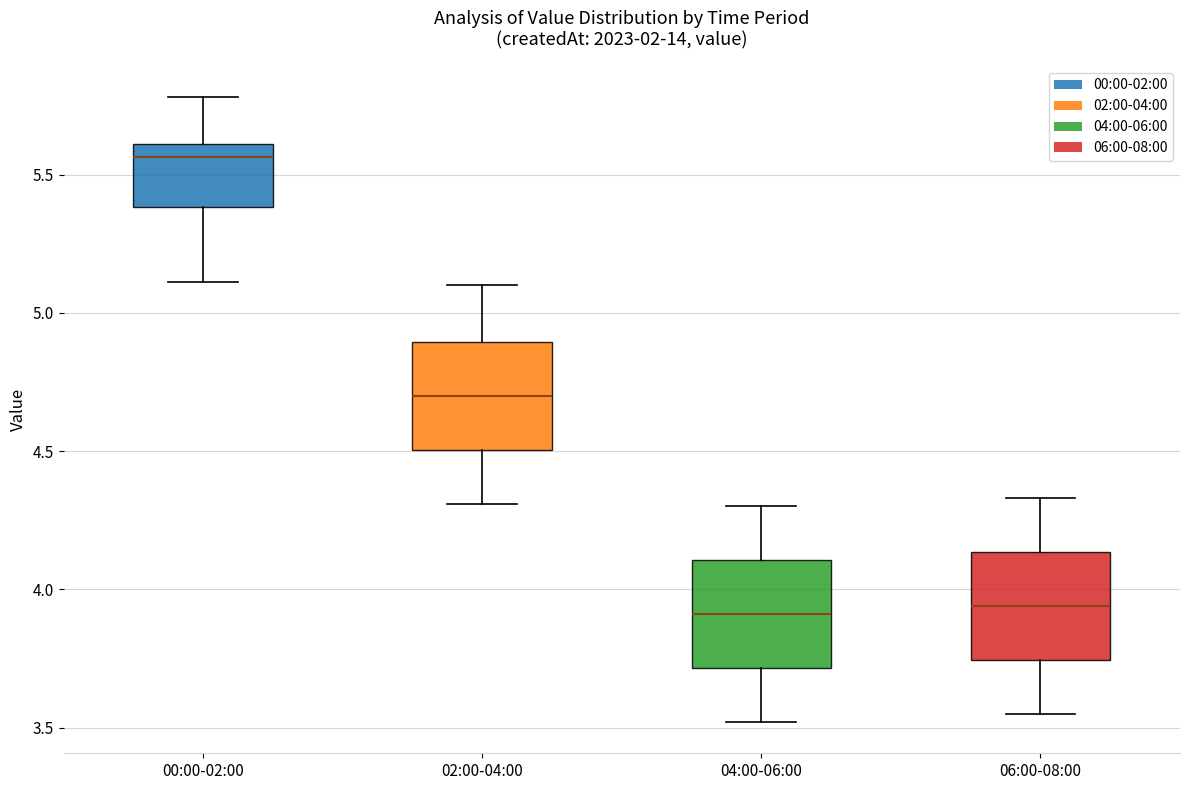

Which box's median line is the highest?

00:00-02:00